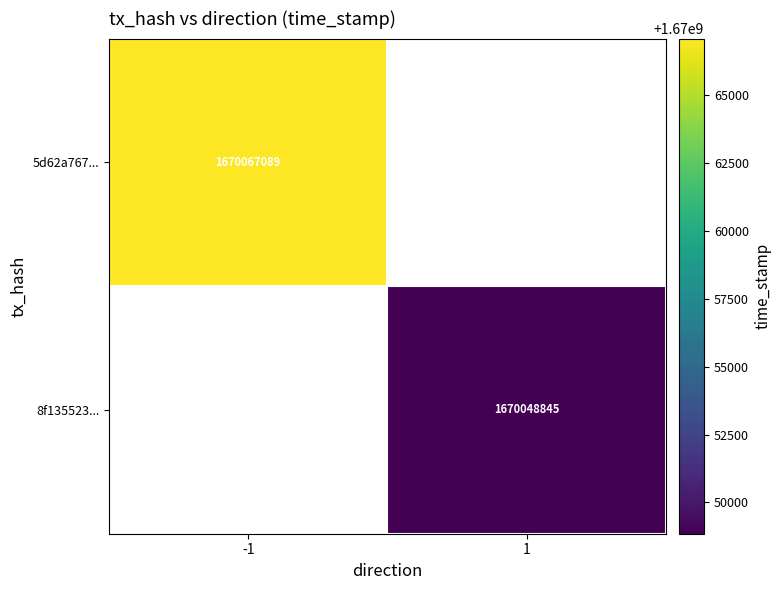

True or false: 8f135523... has a value of 1670048845 at 1.

True